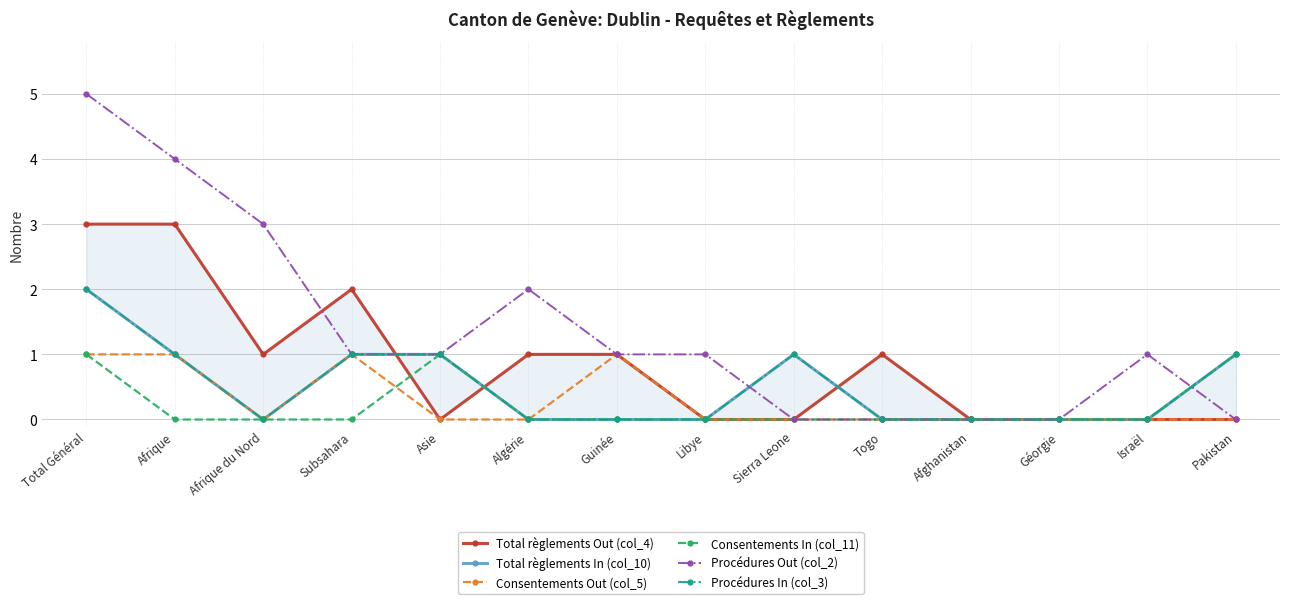

What is the label of the 3rd point from the left?

Afrique du Nord